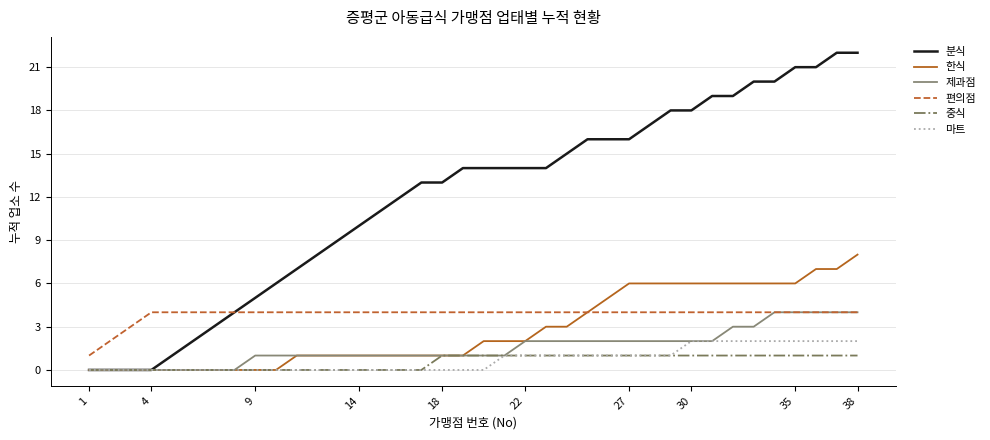

True or false: 편의점 and 마트 intersect in this chart.

False